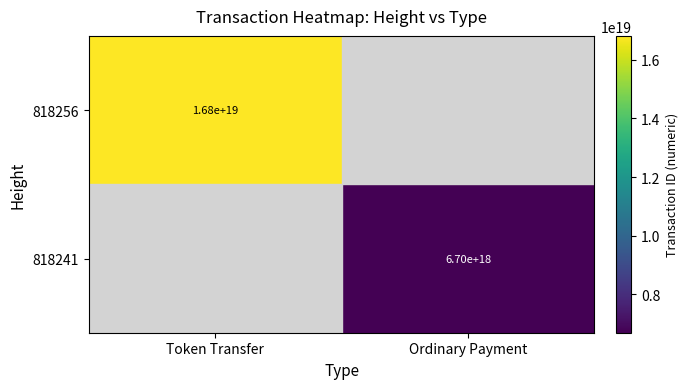

What is the difference between the highest and lowest values at Ordinary Payment?

6696267960576591872